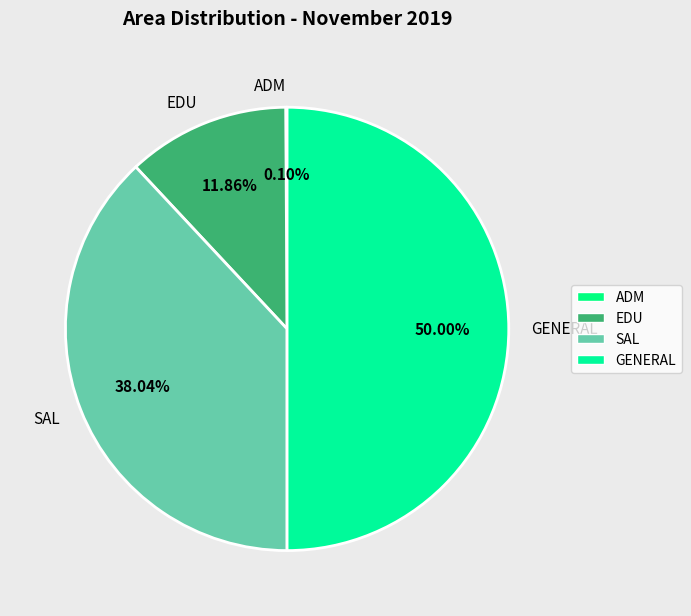

Does EDU represent more than half of the total?

No